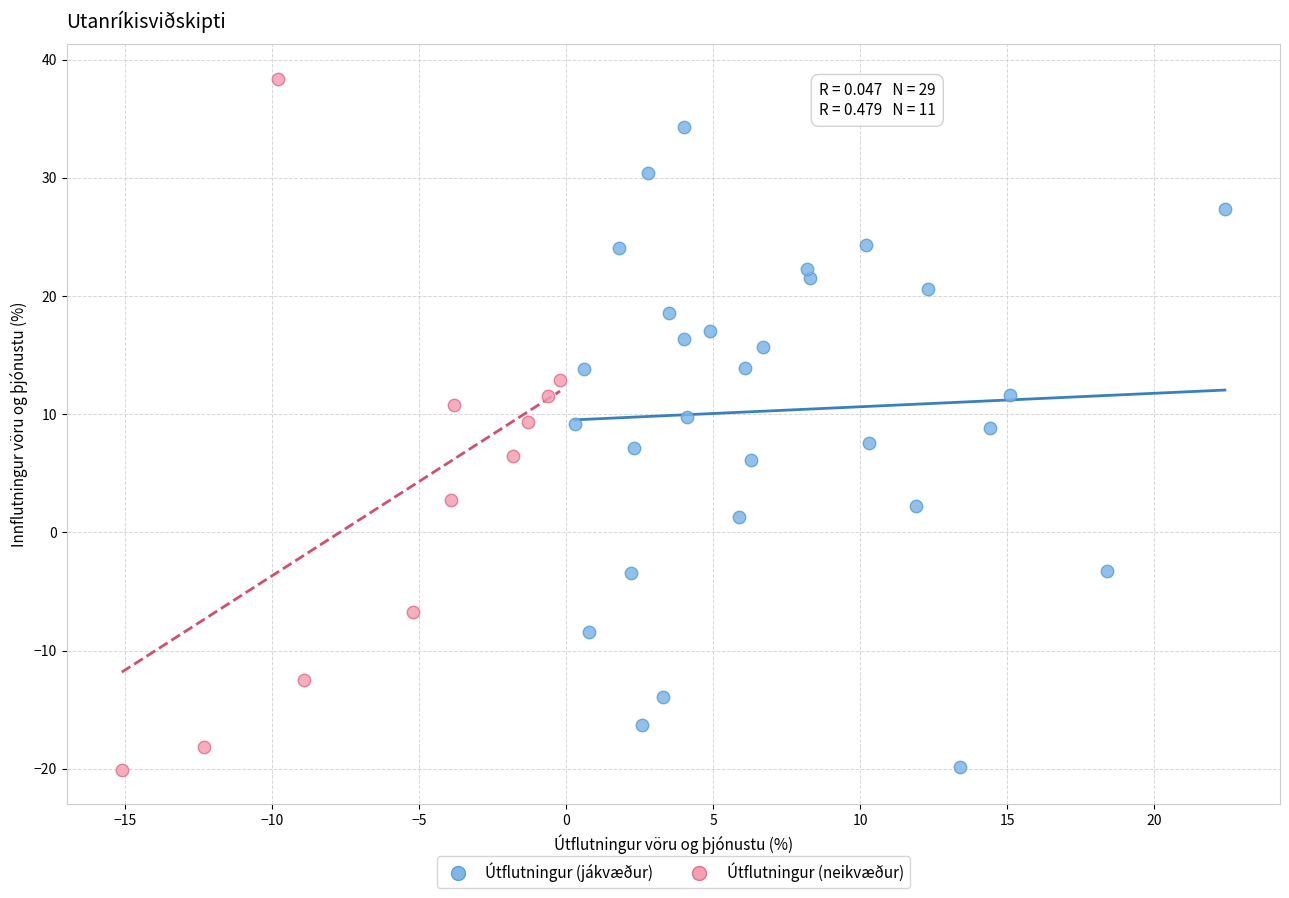

Which series reaches the maximum Y coordinate?

Útflutningur (neikvæður)